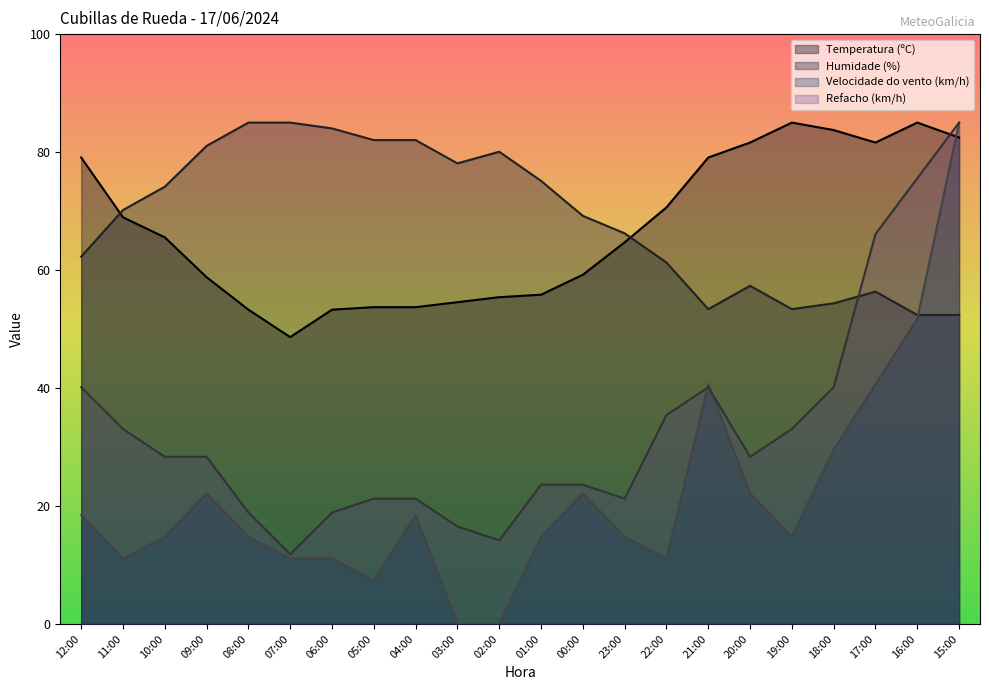

Between which two adjacent categories do Temperatura (ºC) and Humidade (%) first intersect?

12:00 and 11:00